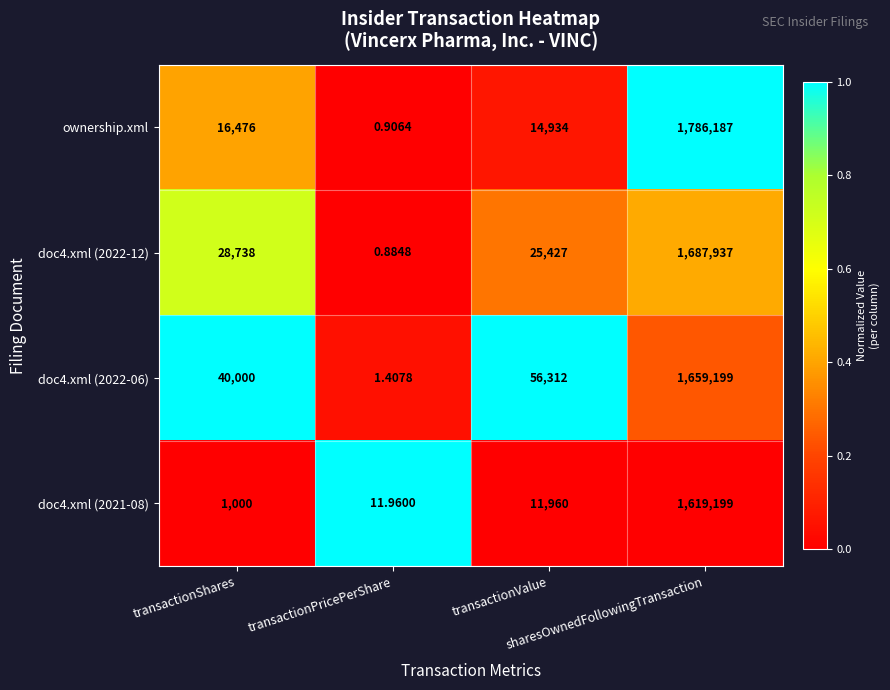

At sharesOwnedFollowingTransaction, list the series in order from smallest to largest.

doc4.xml (2021-08), doc4.xml (2022-06), doc4.xml (2022-12), ownership.xml